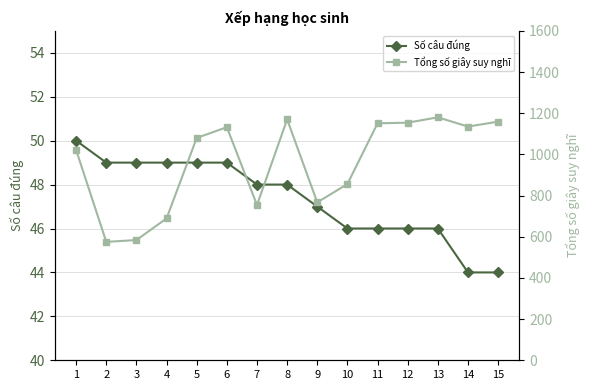

List the series in order of their overall mean, lowest first.

Số câu đúng, Tổng số giây suy nghĩ